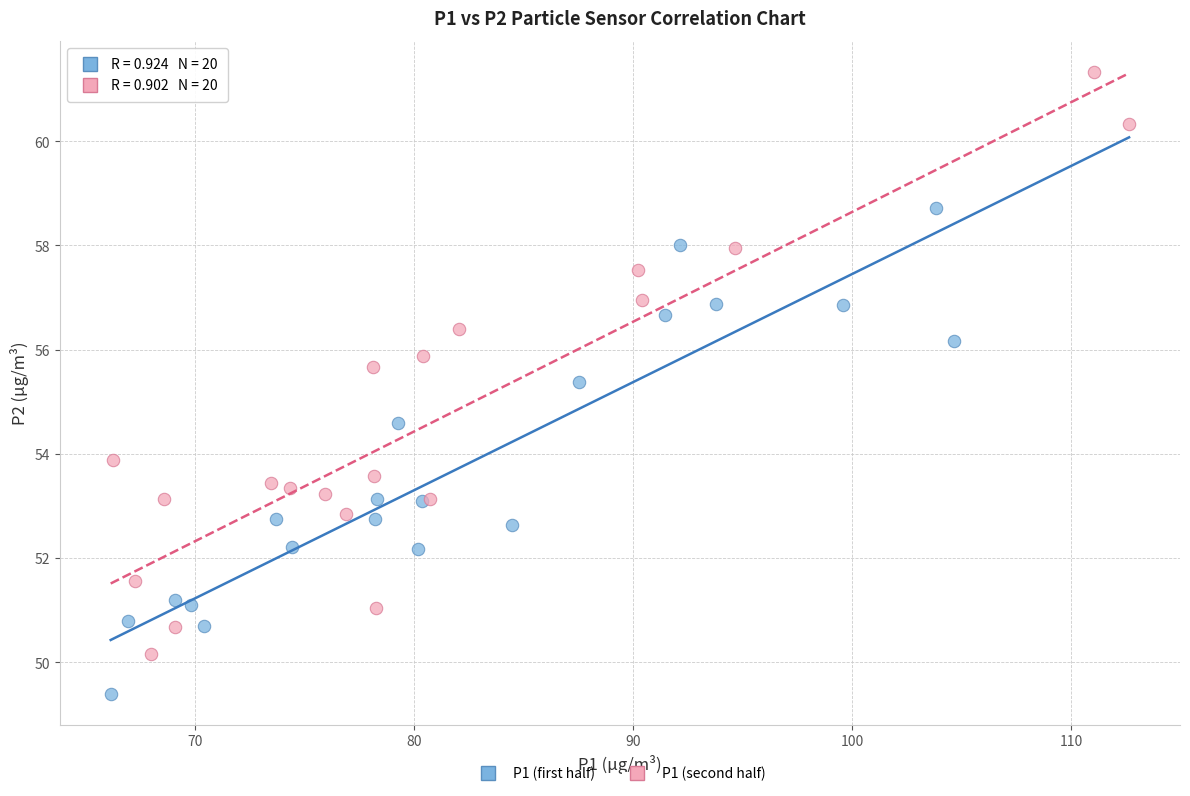

Which series contains the lowest Y value?

P1 (first half)